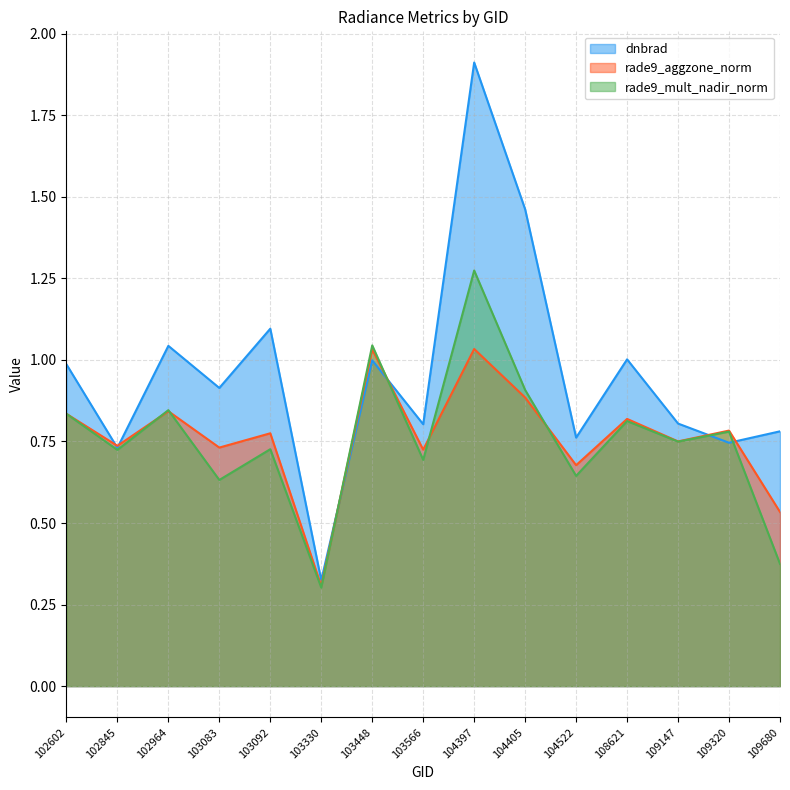

Rank the series at 103083 from highest to lowest value.

dnbrad, rade9_aggzone_norm, rade9_mult_nadir_norm